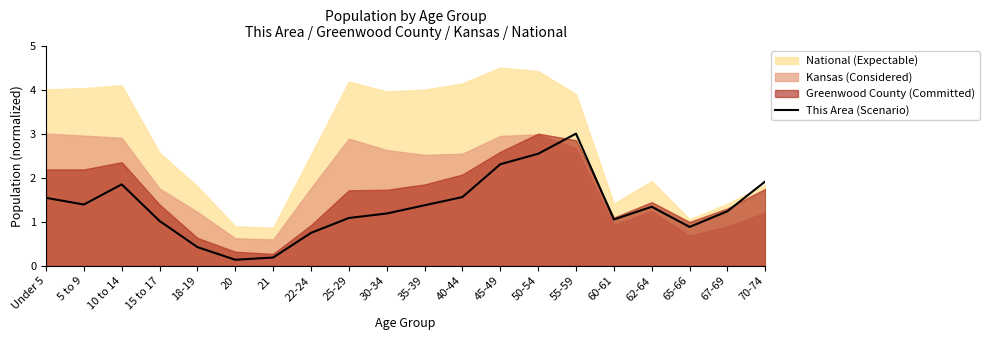

Does the chart display data point markers on the line(s)?

No